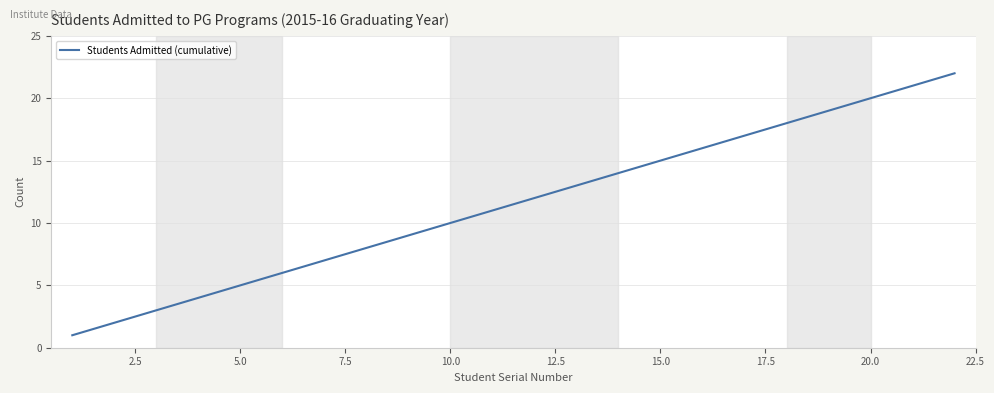

What is the greatest value displayed?

22